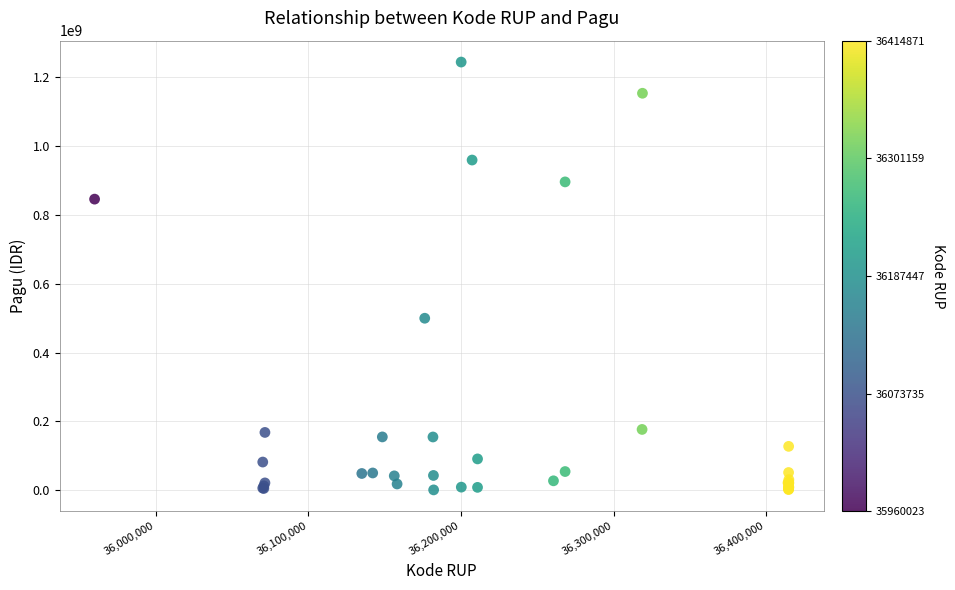

What Y value in the scatter plot is closest to 622840000?

499932000